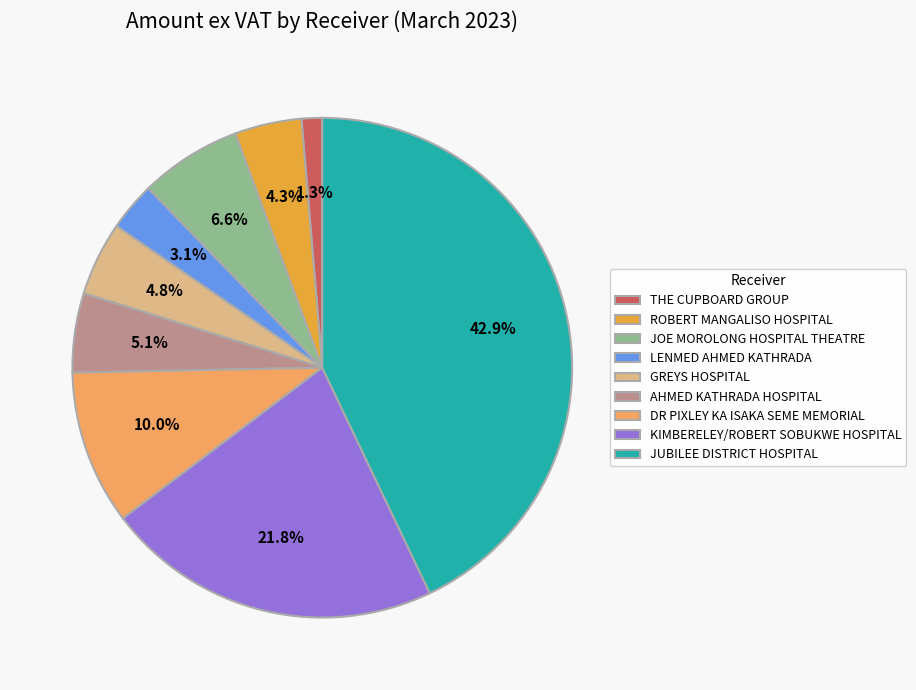

To the nearest percent, what is the combined percentage of THE CUPBOARD GROUP and GREYS HOSPITAL?

6%